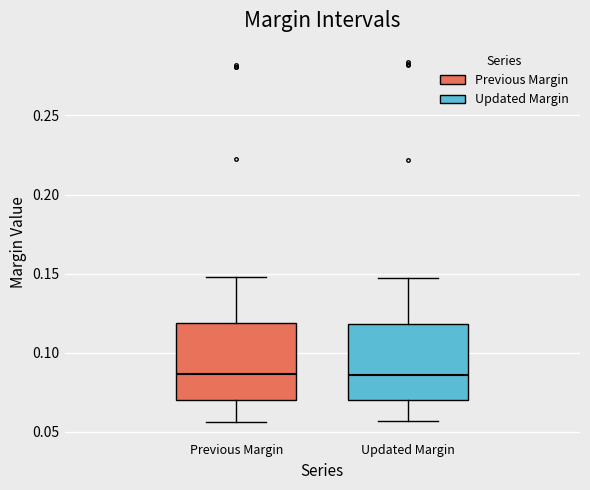

Reading left to right, transcribe this box plot: for each box, give where its median line is, the range the box spans, and where its two whiskers end, as read against the y-axis. The values are not printed on the chart, so give them approximately, as read against the axis.

Previous Margin: median 0.085, box 0.070 to 0.120, whiskers 0.055 to 0.150
Updated Margin: median 0.085, box 0.070 to 0.120, whiskers 0.055 to 0.145